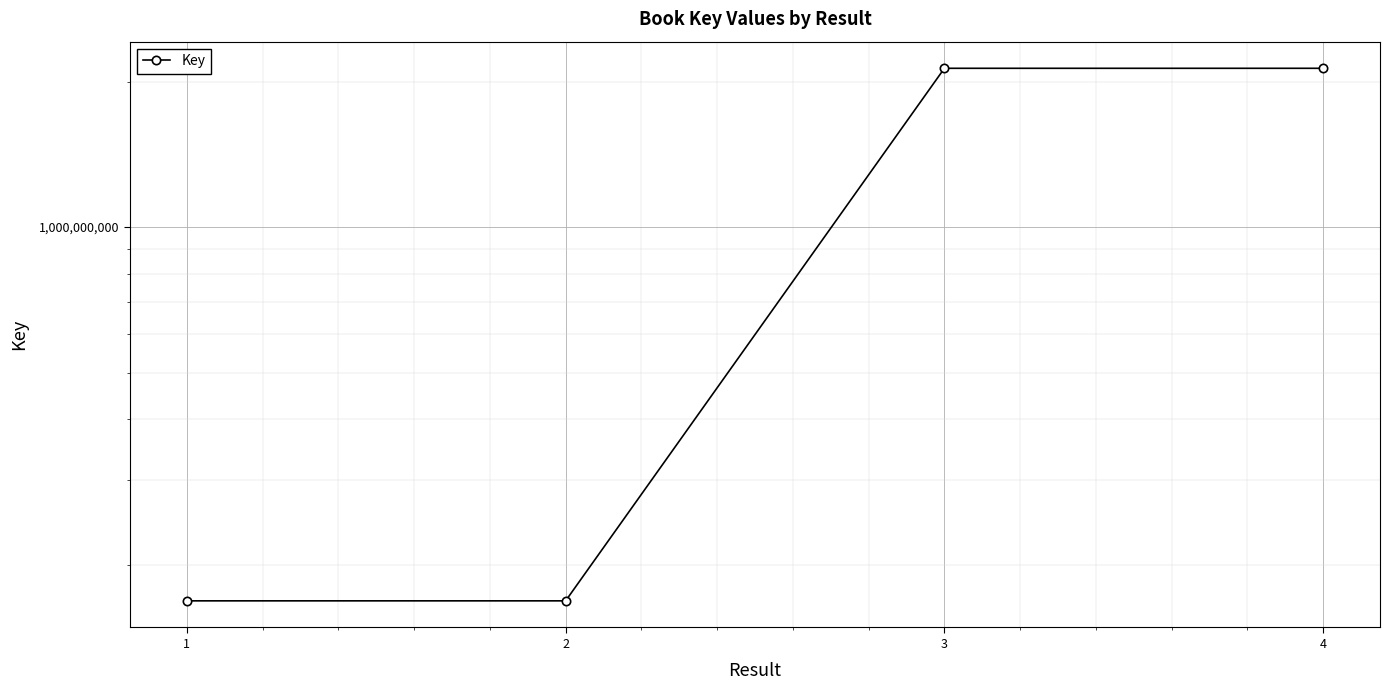

How many lines are shown in the chart?

1